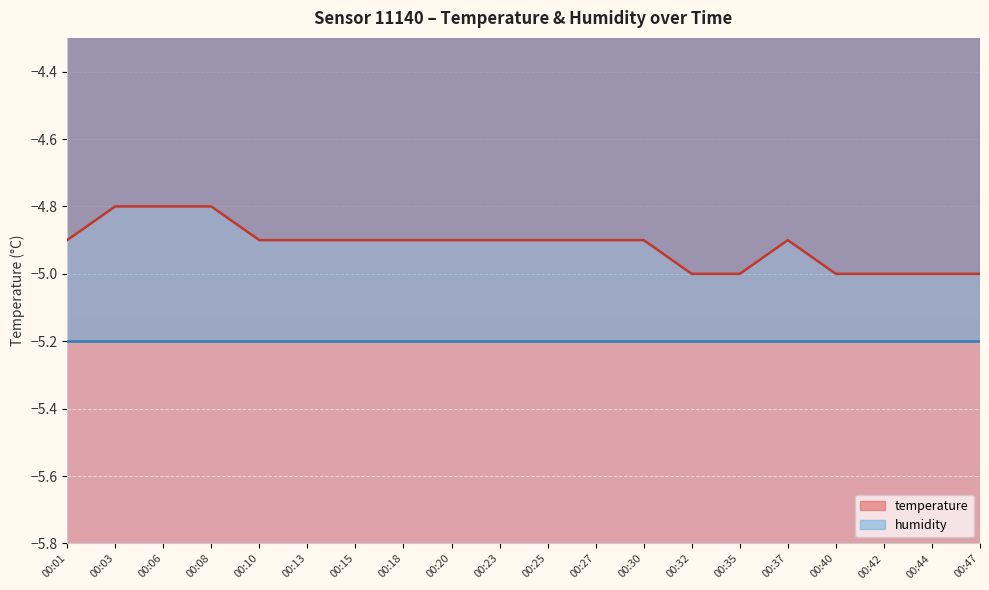

Between 00:20 and 00:40, which is larger?

00:20